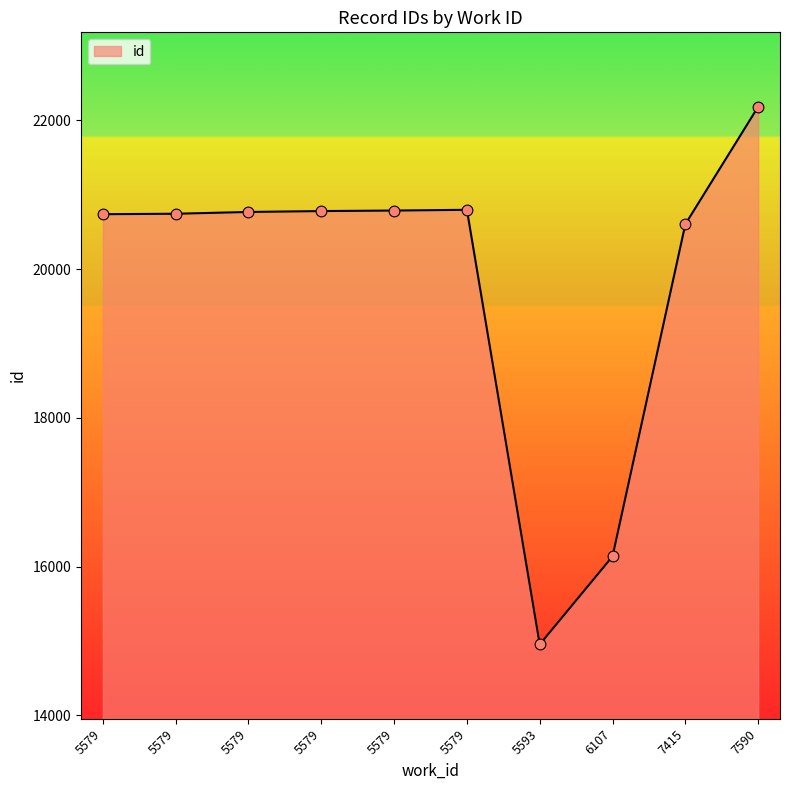

Approximately how many times larger is the value at 5579 compared to 5579?

1.0